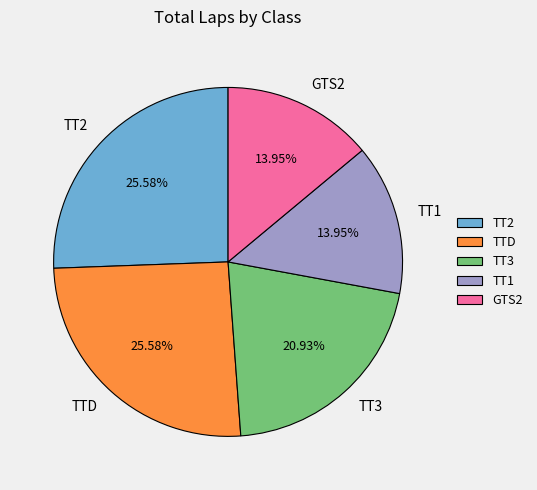

What percentage do TT3 and TT1 together represent?

34.9%